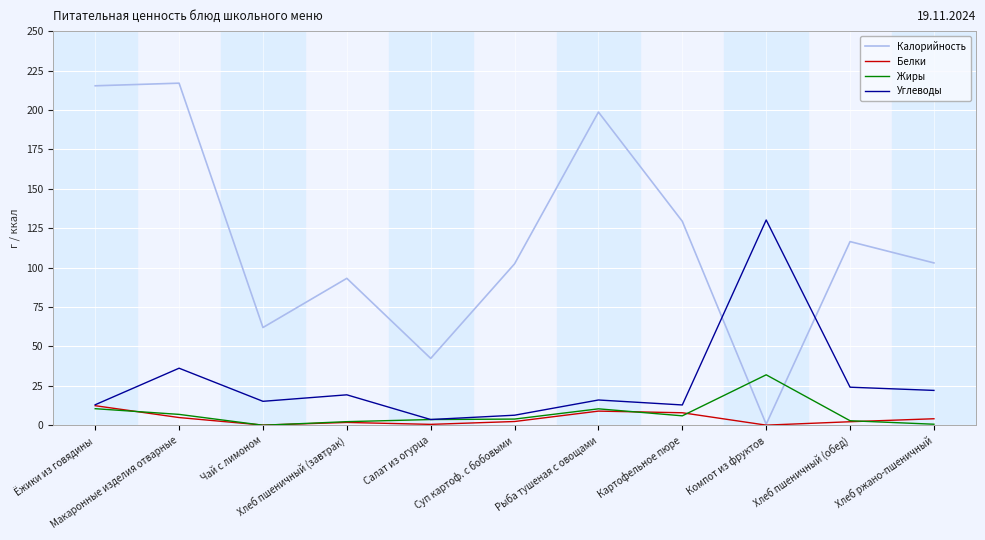

What is the maximum value for Белки?

12.4